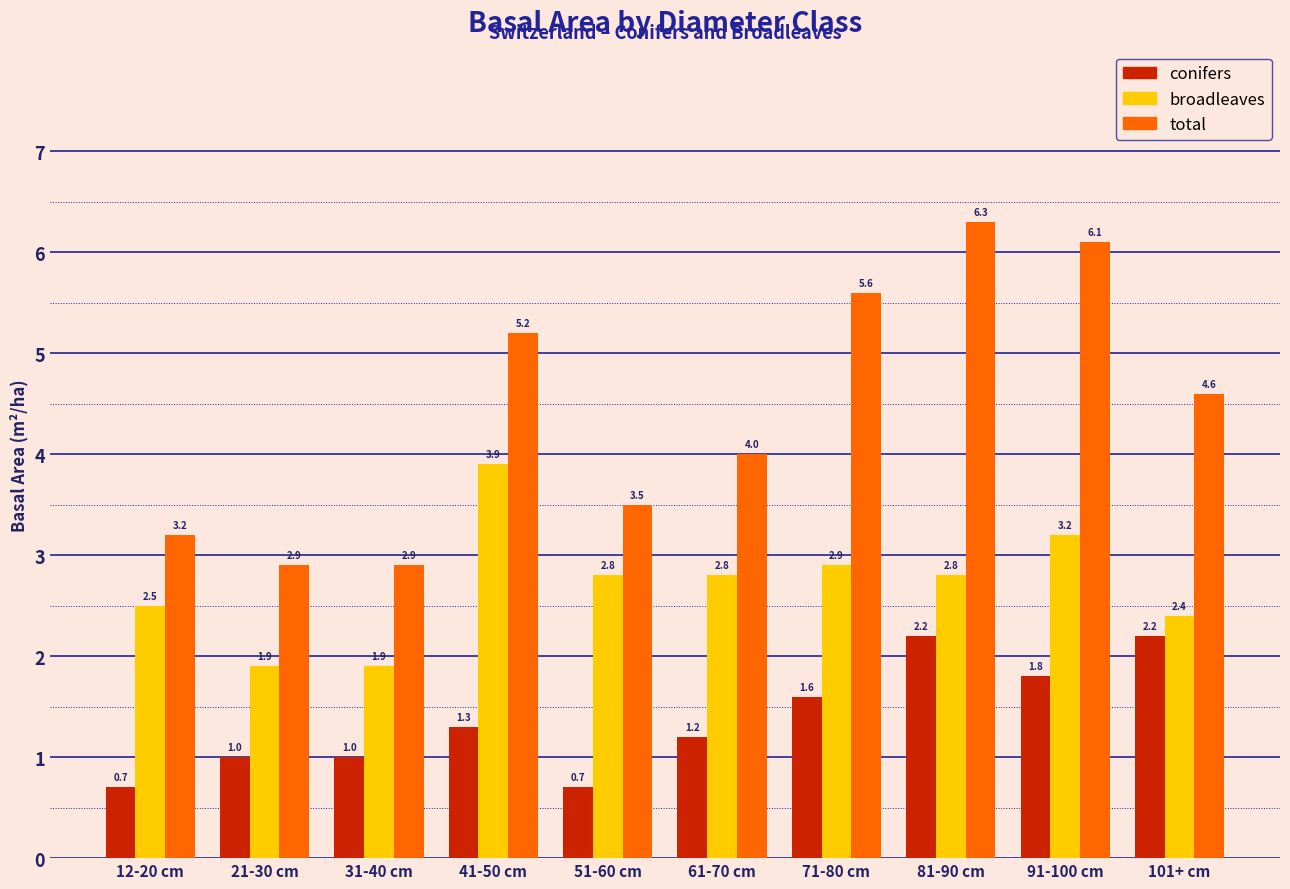

Reading left to right, what are all the values shown in this chart?

conifers: 0.7	1.0	1.0	1.3	0.7	1.2	1.6	2.2	1.8	2.2
broadleaves: 2.5	1.9	1.9	3.9	2.8	2.8	2.9	2.8	3.2	2.4
total: 3.2	2.9	2.9	5.2	3.5	4.0	5.6	6.3	6.1	4.6